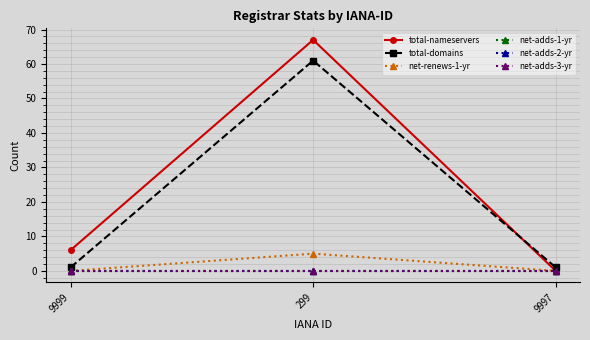

At which category is the sum across all series the highest?

299